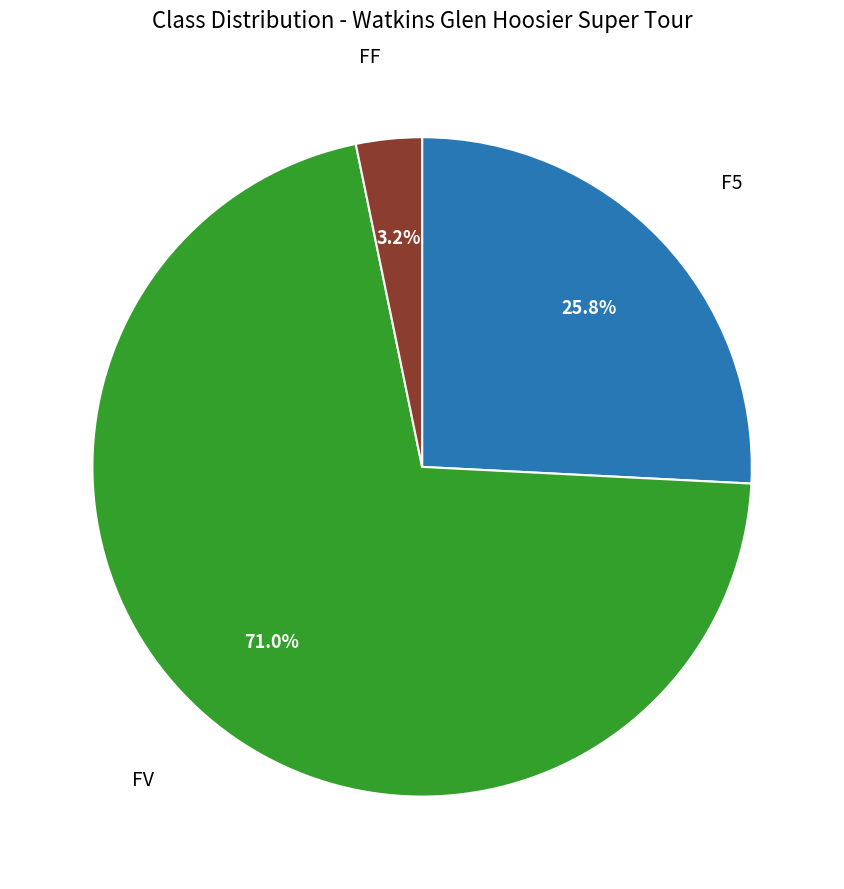

Does any single category account for the majority?

Yes